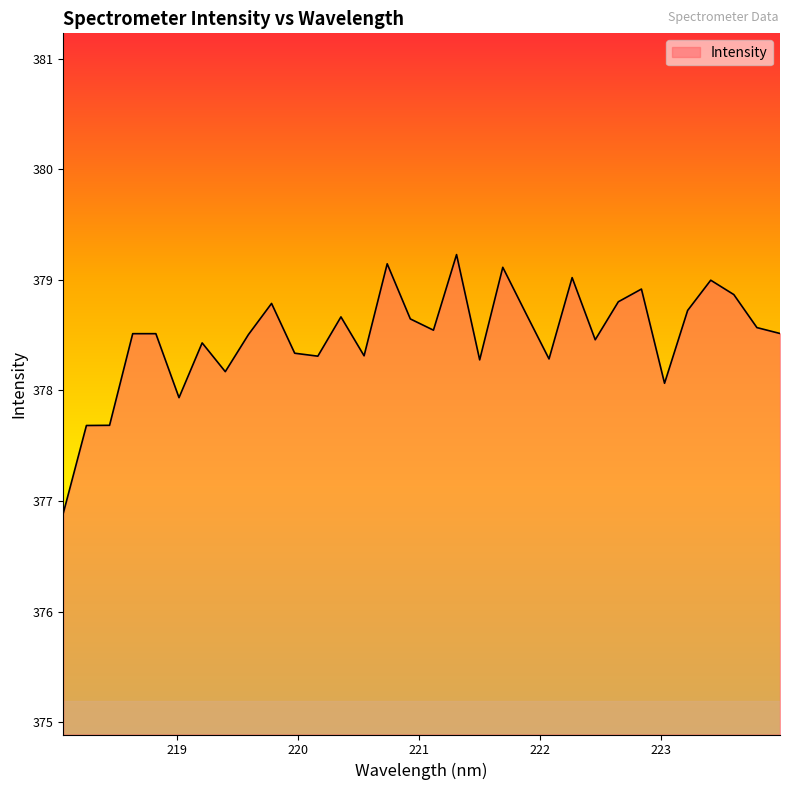

What is the maximum value shown in the chart?

379.2